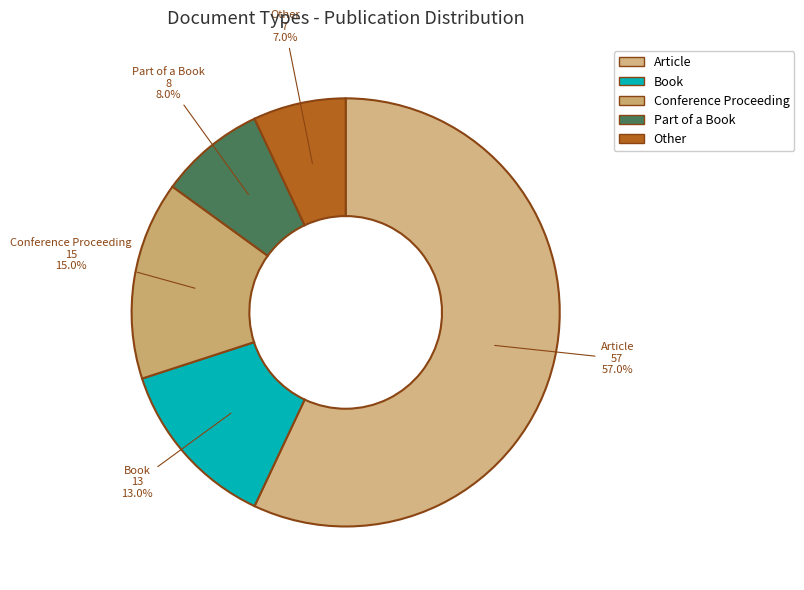

Rank the categories by value from highest to lowest.

Article, Conference Proceeding, Book, Part of a Book, Other